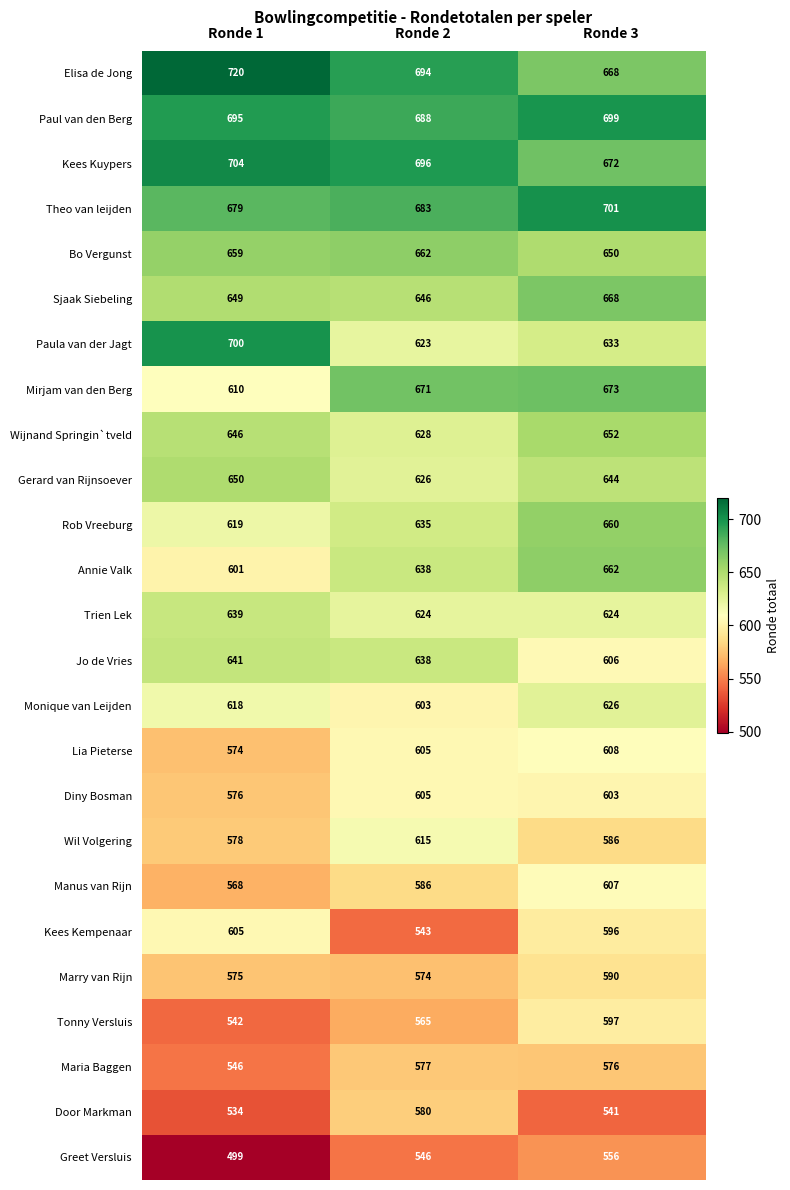

What is the sum of the Jo de Vries values at Ronde 2 and Ronde 1?

1279